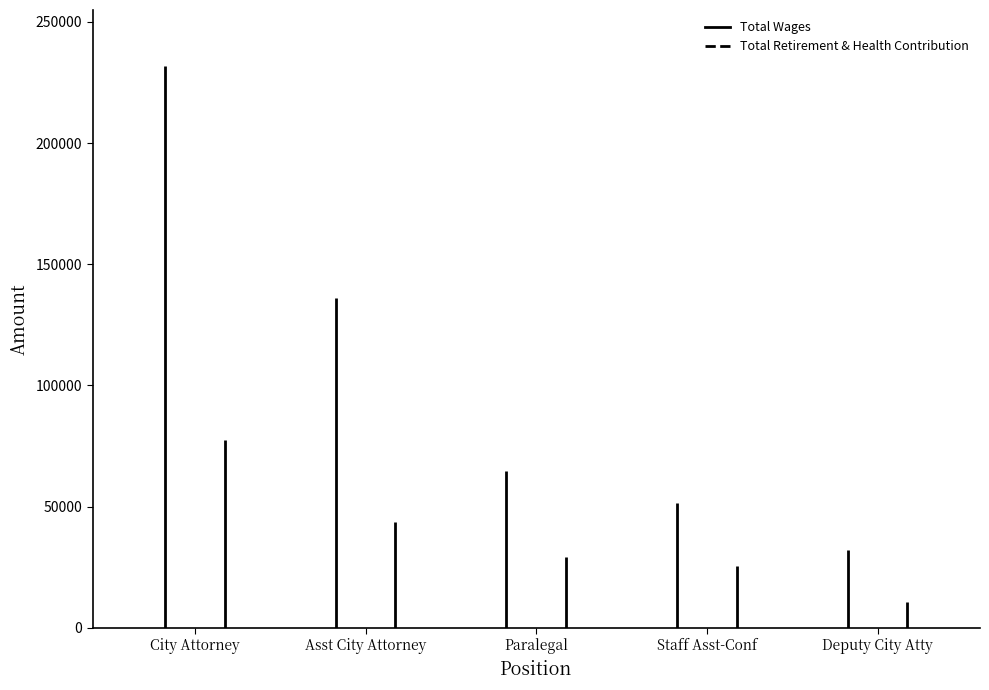

List the labels in order of Total Wages value, largest first.

City Attorney, Assistant City Attorney, Paralegal, Staff Assistant-Confidential, Deputy City Attorney